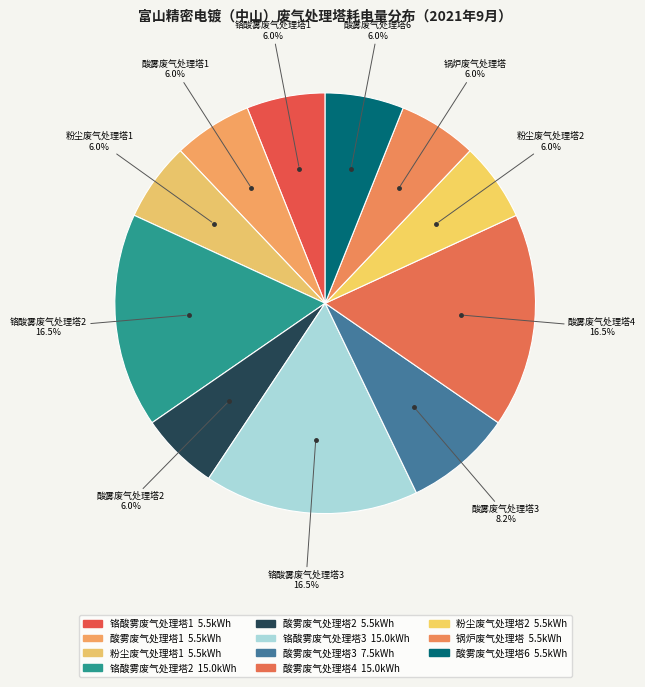

How many segments does this pie chart have?

11